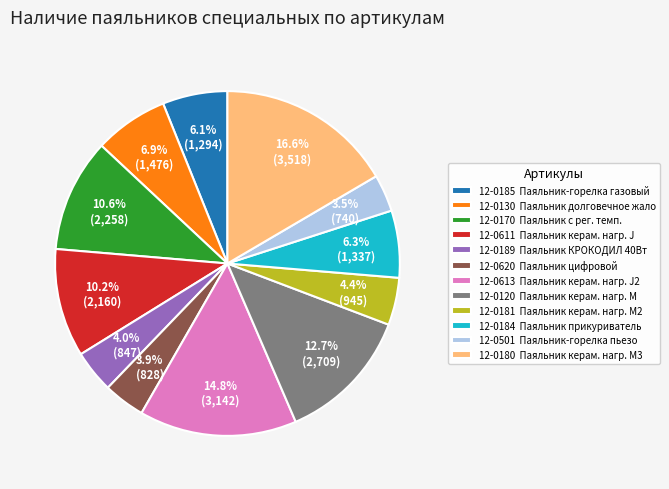

To the nearest percent, what is the average slice percentage?

8%